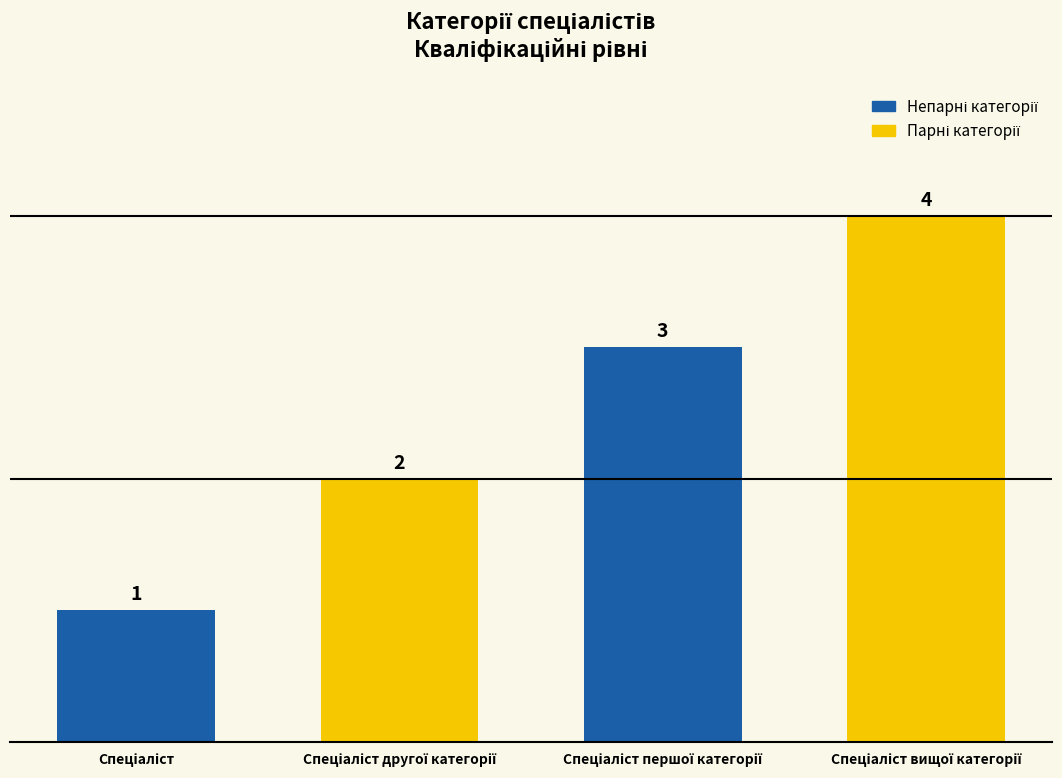

What is the difference between the second highest and minimum values?

2